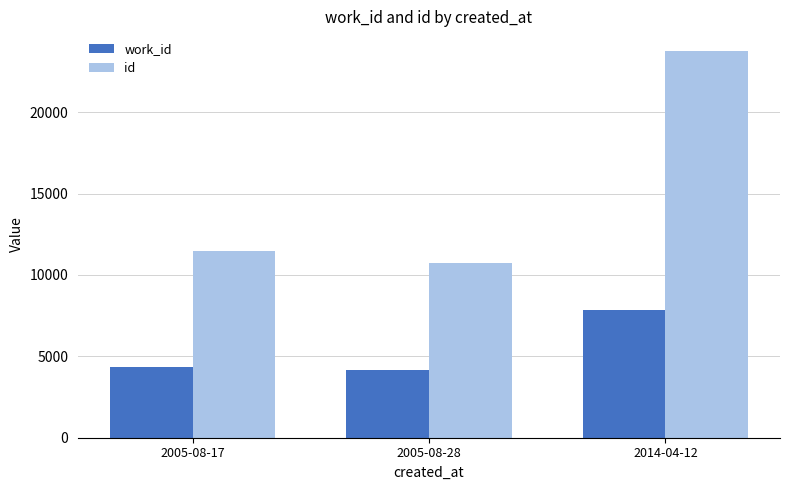

How many values in the id series are below 11457?

1